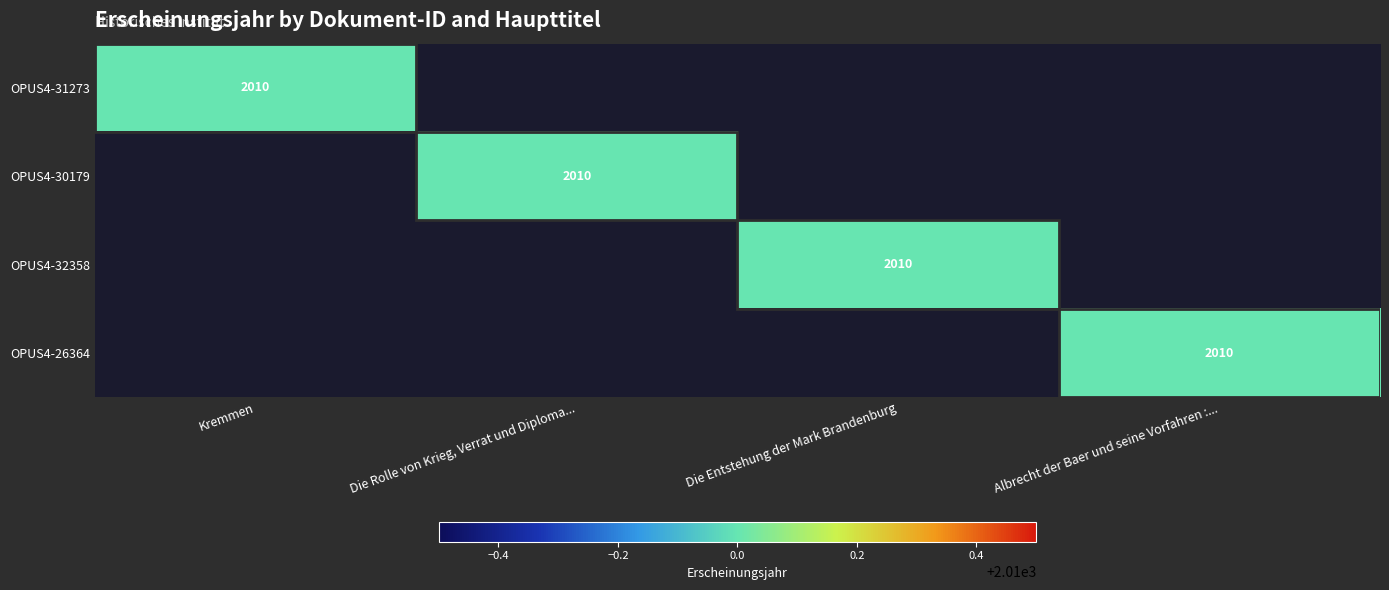

True or false: OPUS4-30179 has a value of 2010 at Die Rolle von Krieg, Verrat und Diploma....

True